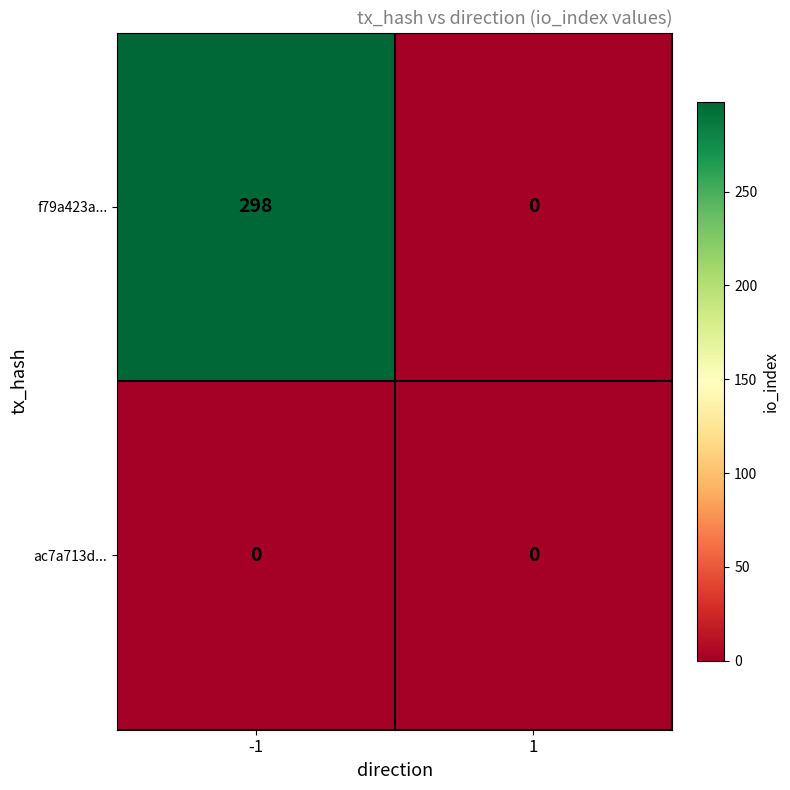

Is it true that f79a423a... equals 298 at -1?

True